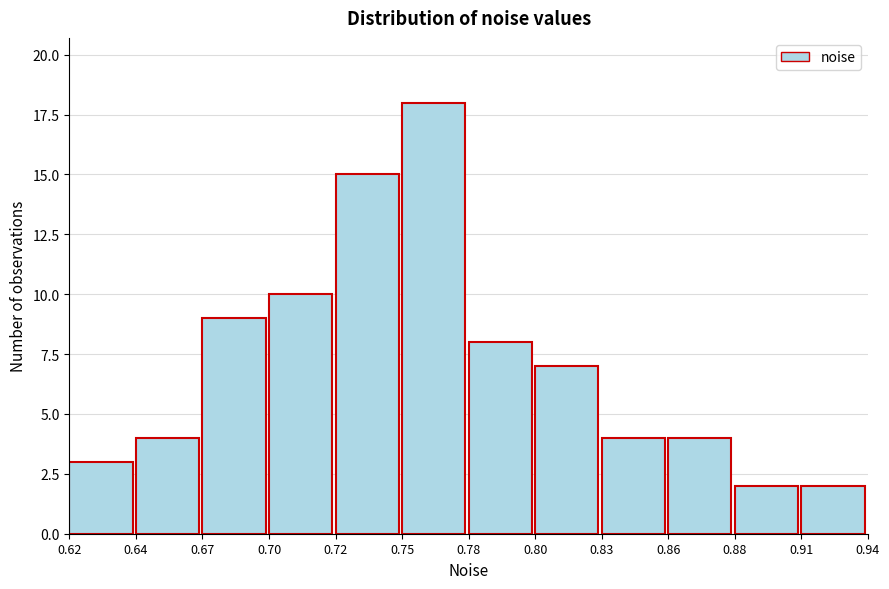

Reading left to right, extract all data points from this chart.

3	4	9	10	15	18	8	7	4	4	2	2